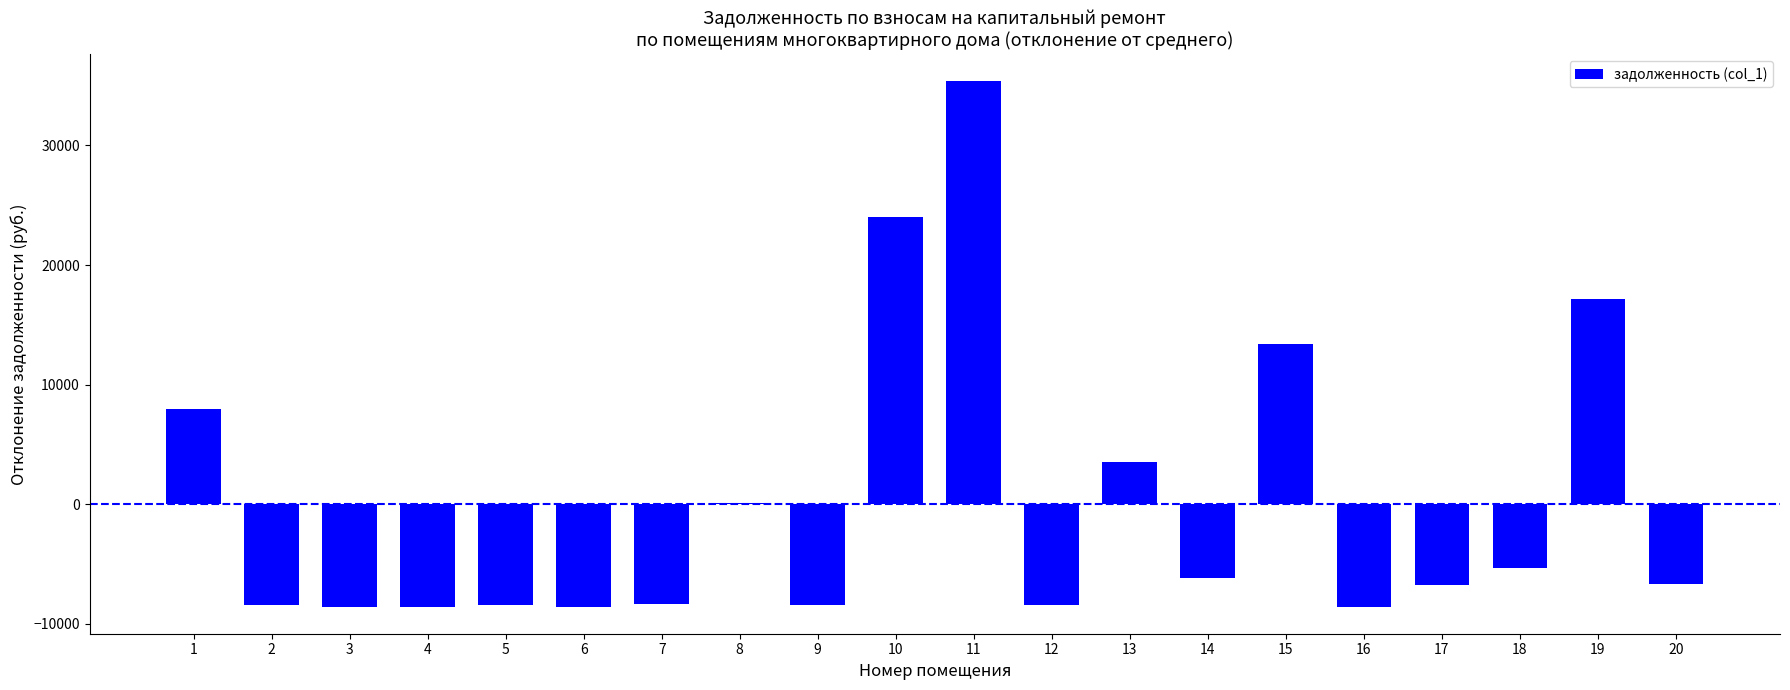

What is the change in value from 14 to 17?

-567.5